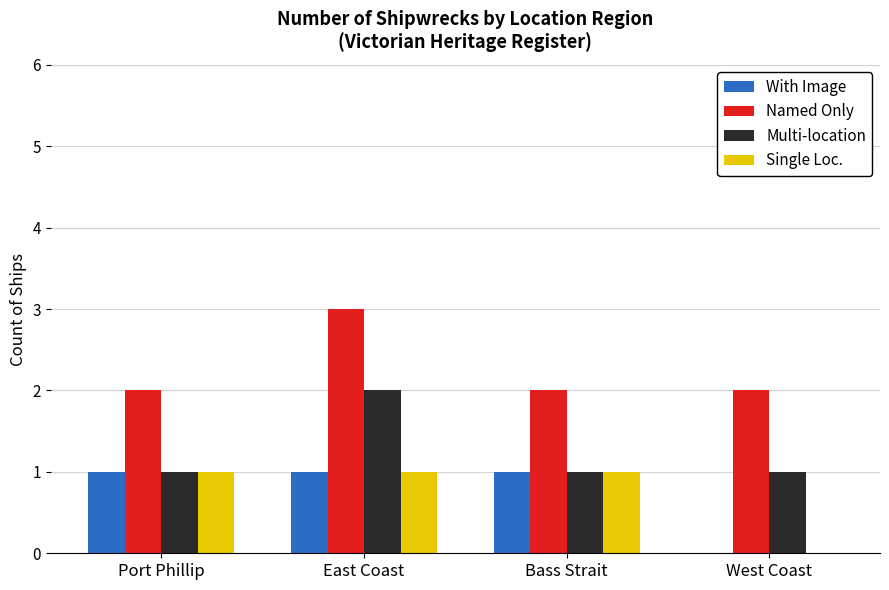

Which category has the highest value in the Named Only series?

East Coast